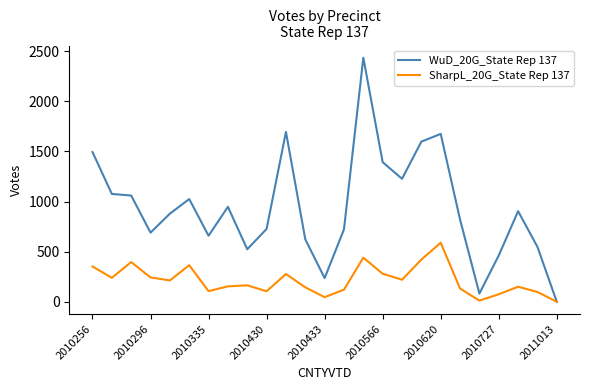

Which series has the largest total across all categories?

WuD_20G_State Rep 137